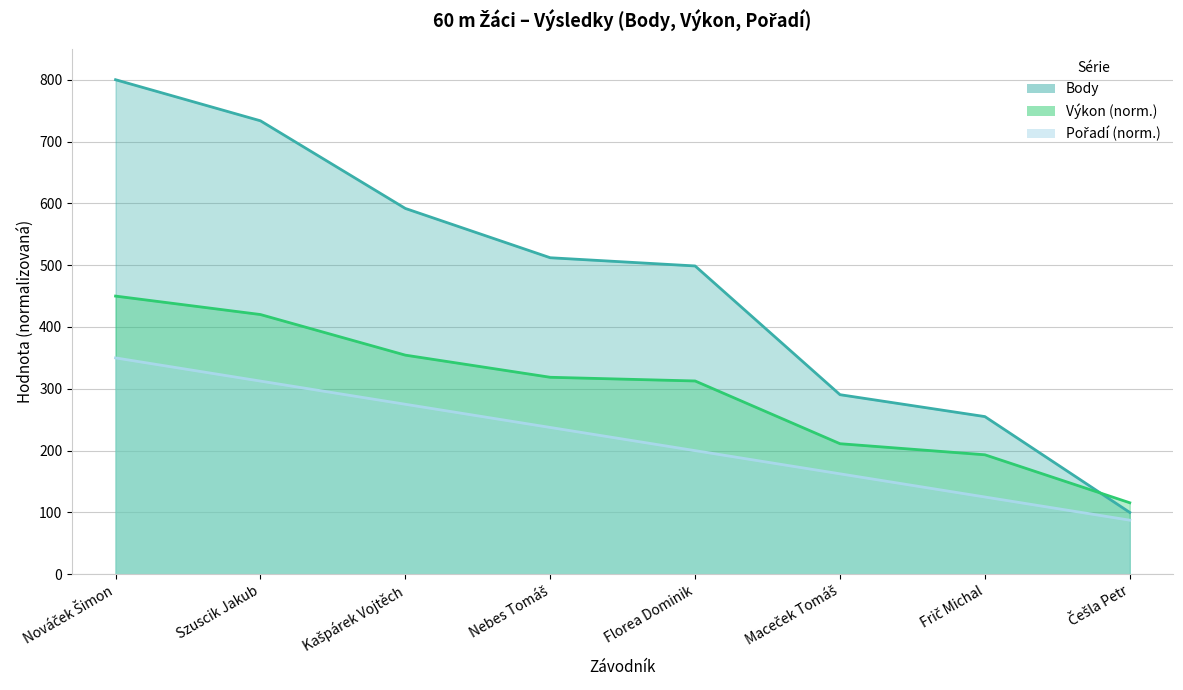

What is the smallest value displayed?

87.5